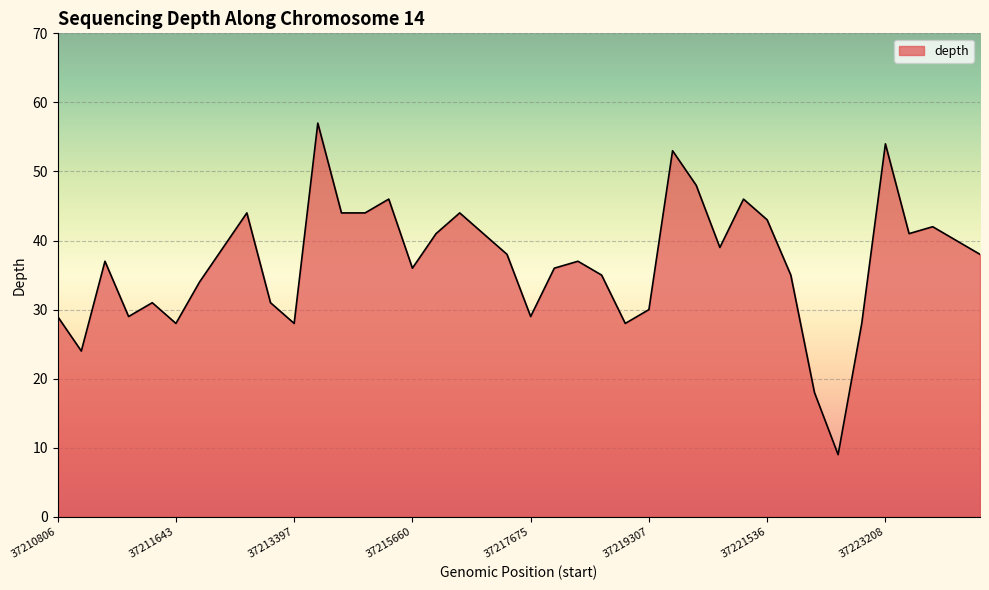

What is the difference between the maximum and minimum values?

48